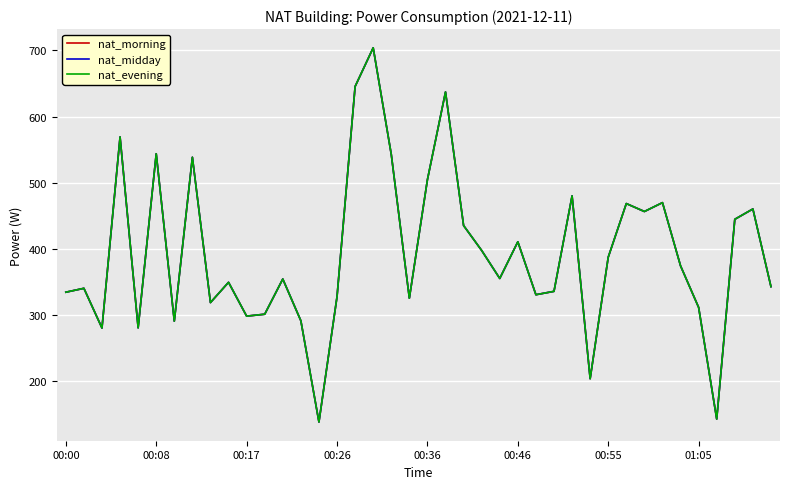

Does the chart have visible grid lines?

Yes